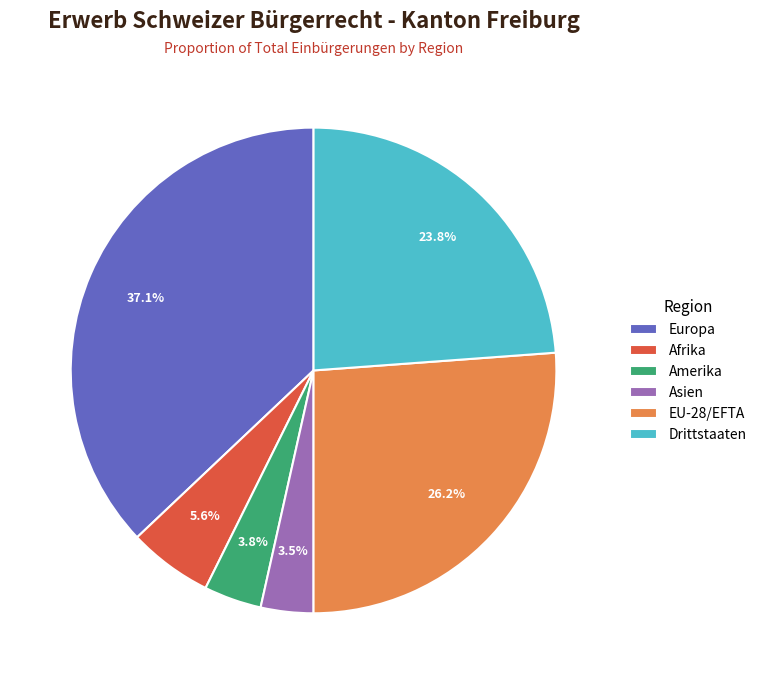

Does Asien account for over 50% of the chart?

No